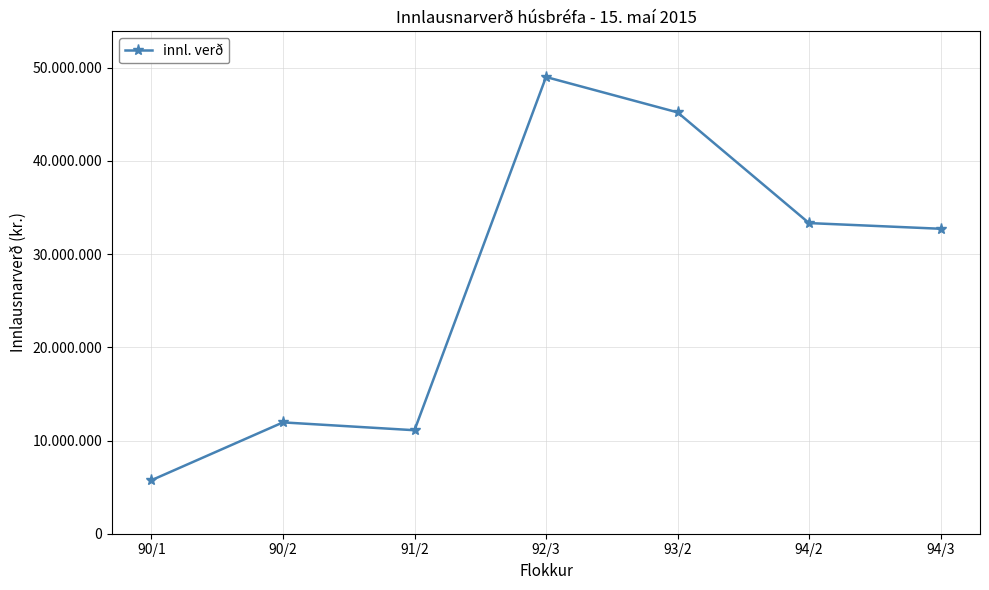

Does the chart have visible grid lines?

Yes